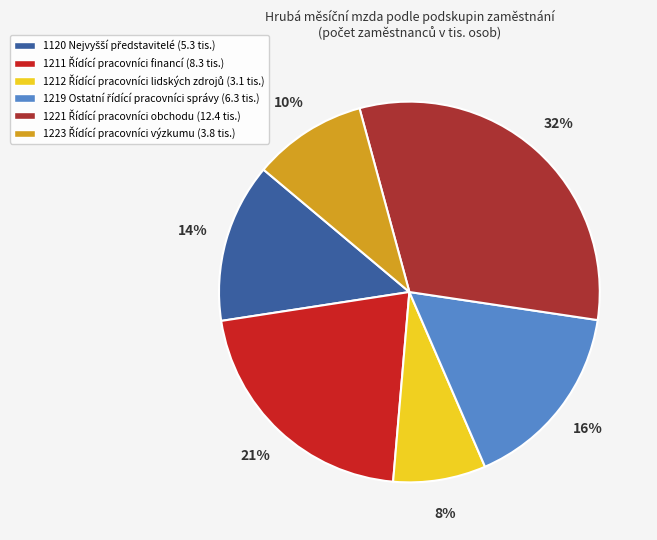

Is there any slice that represents more than half of the pie?

No